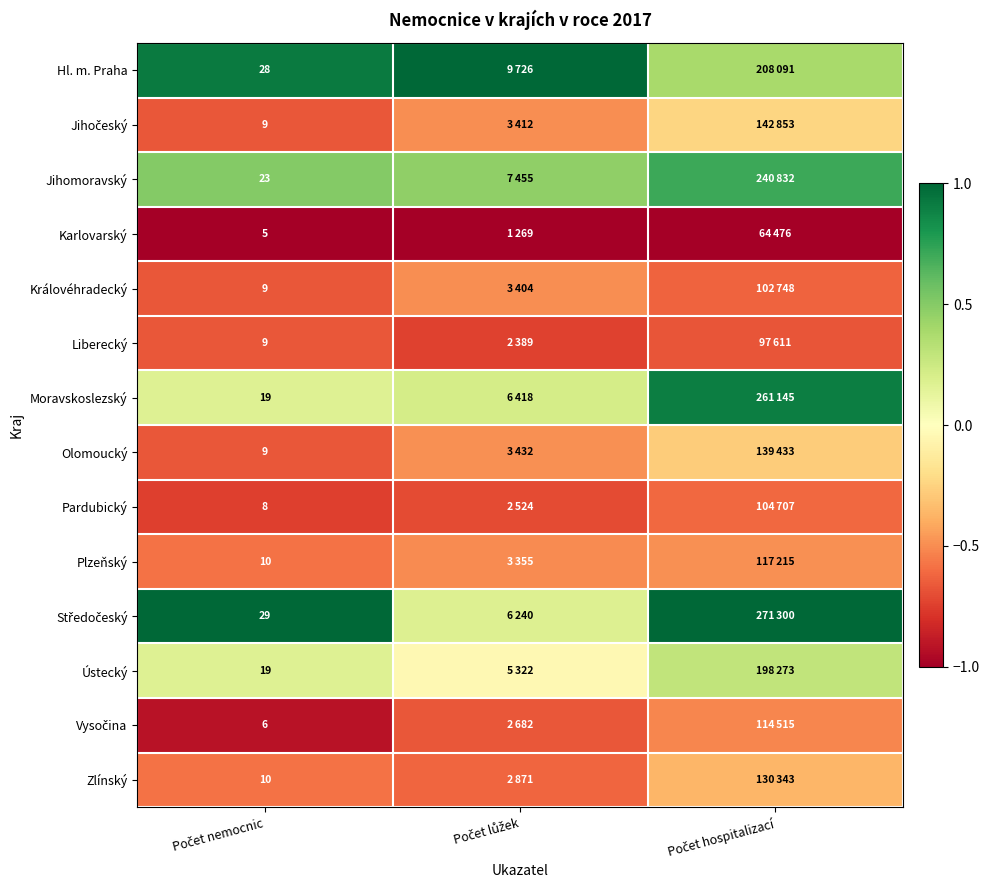

True or false: Ústecký has a value of 0.2 at Počet nemocnic.

True